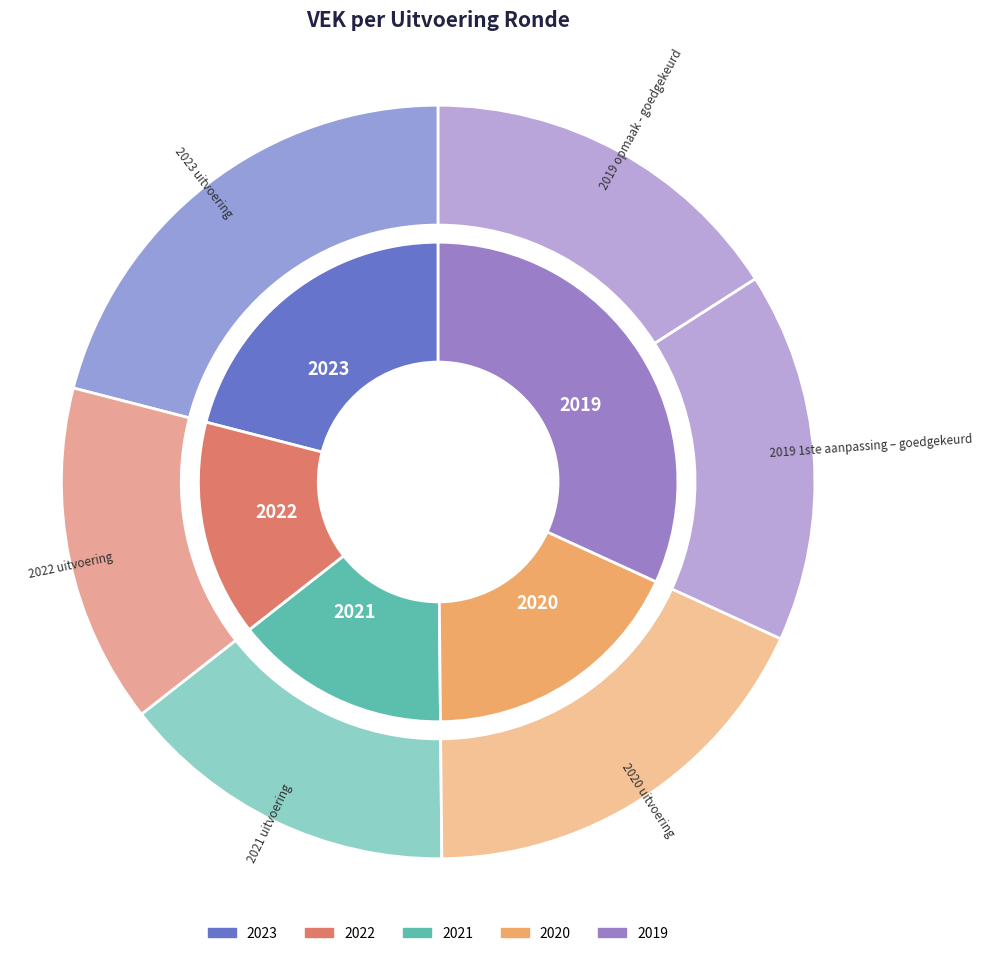

How many segments does this pie chart have?

6